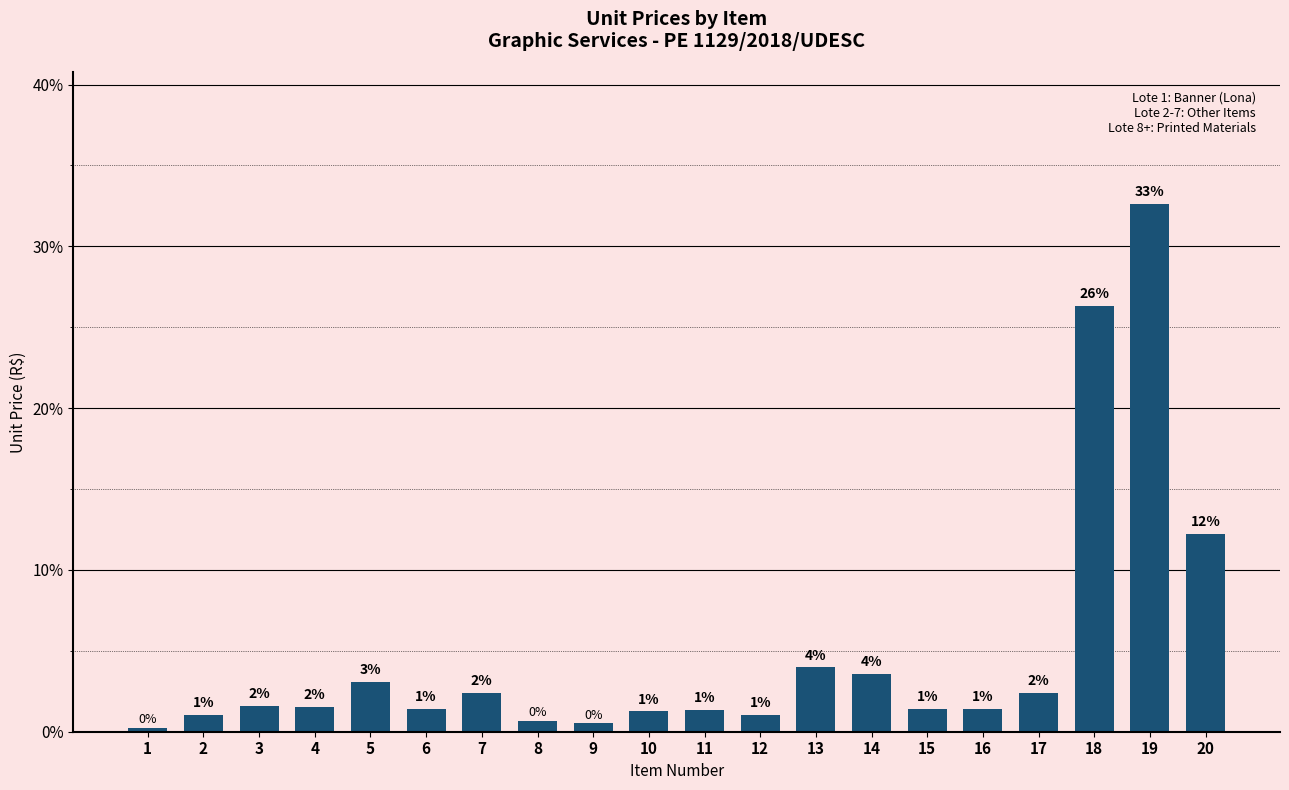

How many bars are there in total?

20